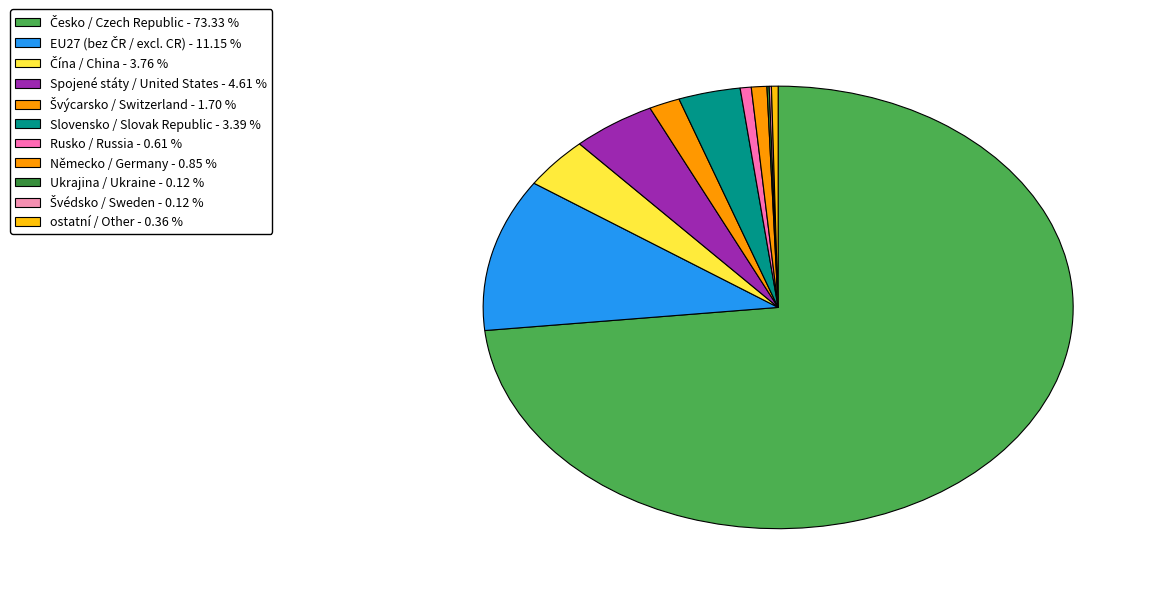

Rank the categories by value from highest to lowest.

Česko / Czech Republic, EU27 (bez ČR / excl. CR), Spojené státy / United States, Čína / China, Slovensko / Slovak Republic, Švýcarsko / Switzerland, Německo / Germany, Rusko / Russia, ostatní / Other, Ukrajina / Ukraine, Švédsko / Sweden